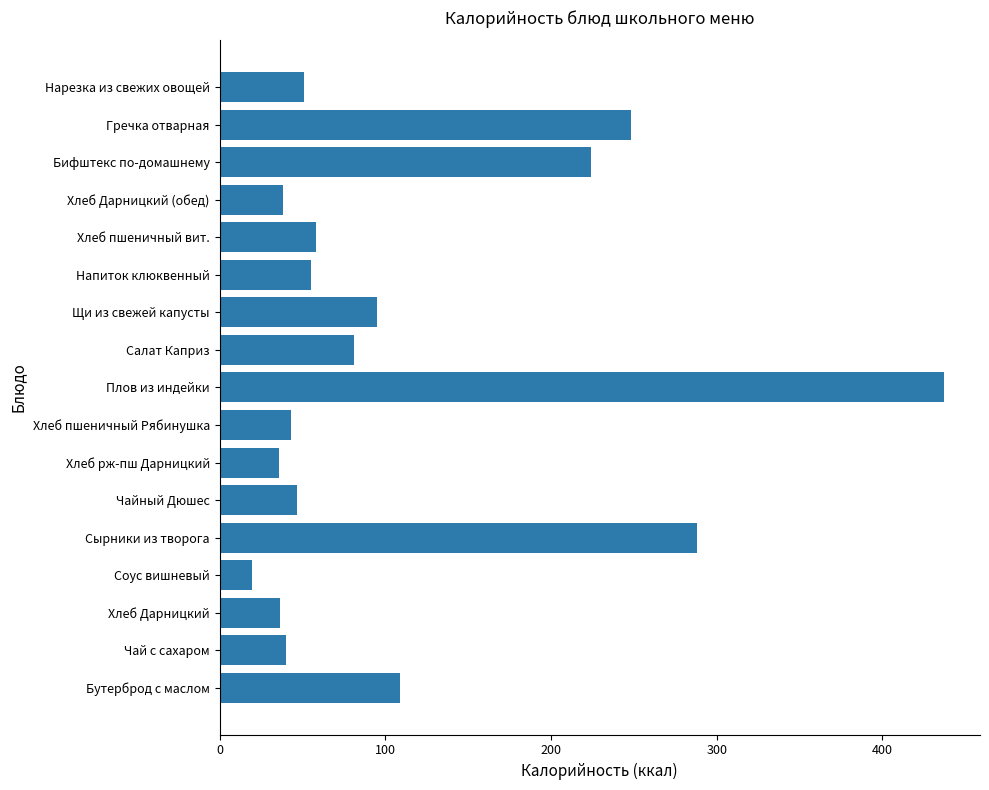

At which label is the value closest to 228?

Бифштекс по-домашнему